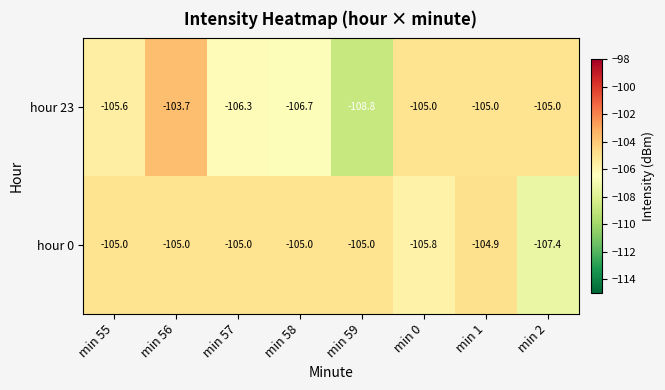

Which series has the widest spread of values?

hour 23